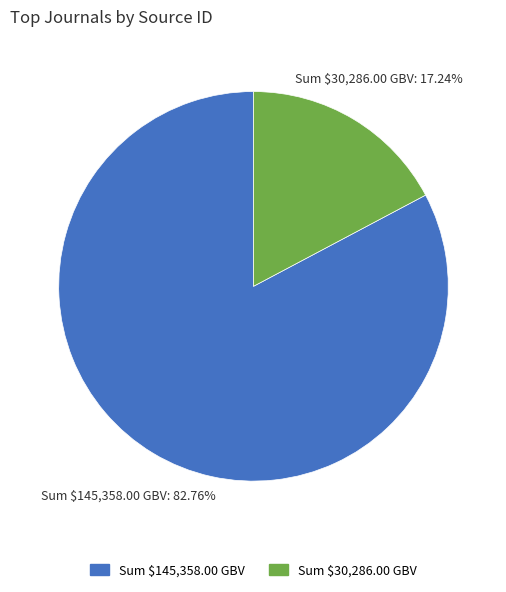

Does any single category account for the majority?

Yes